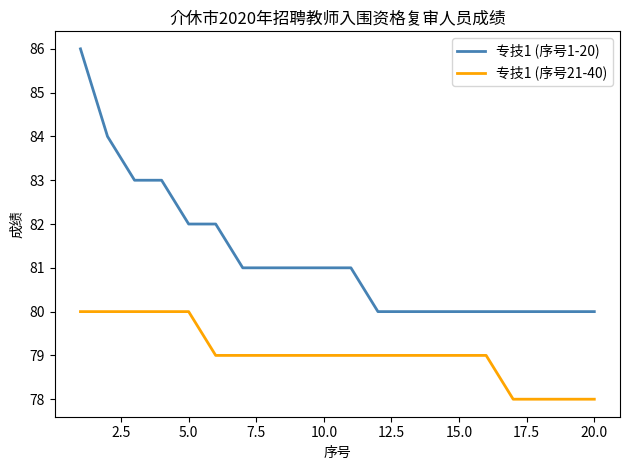

What is the greatest value displayed?

86